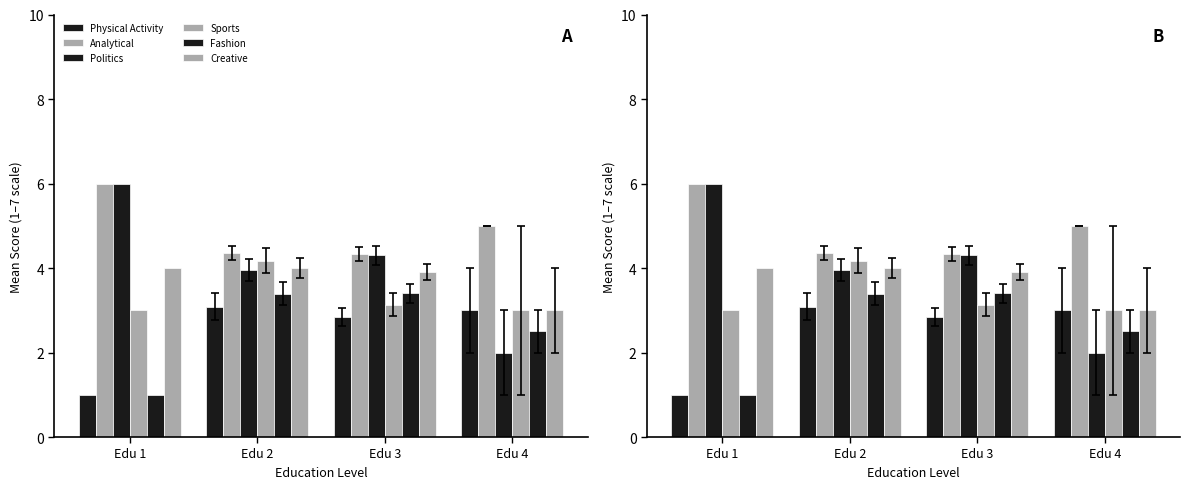

Are the bars horizontal?

No